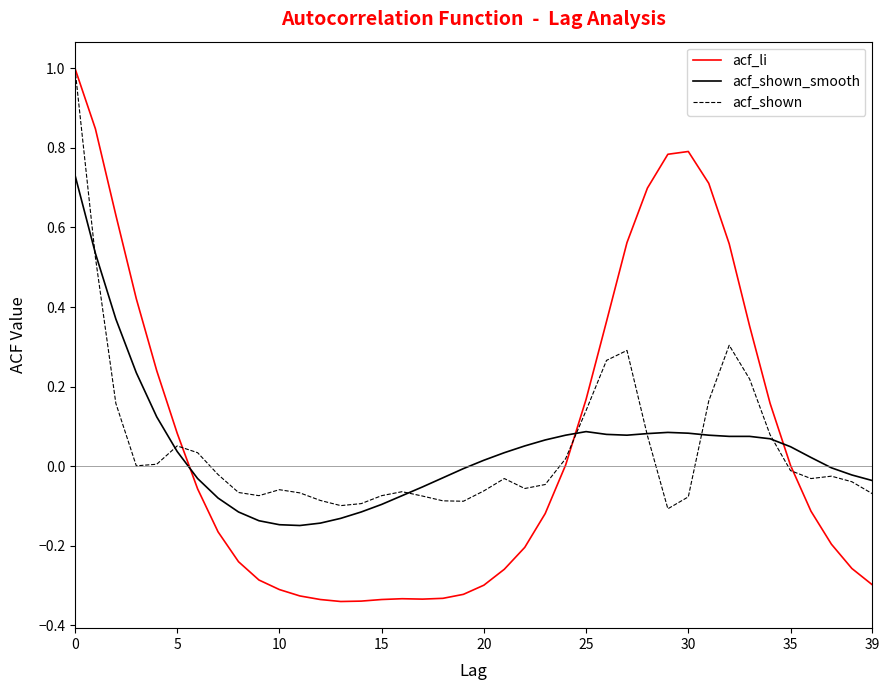

What is the highest value of the acf_shown series?

1.0